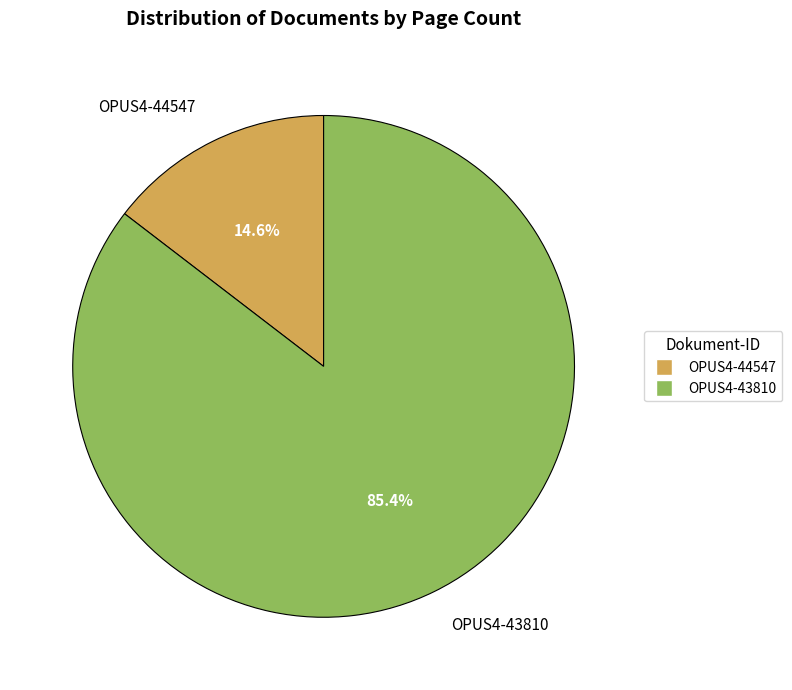

True or false: OPUS4-44547 accounts for 15% of the total.

True